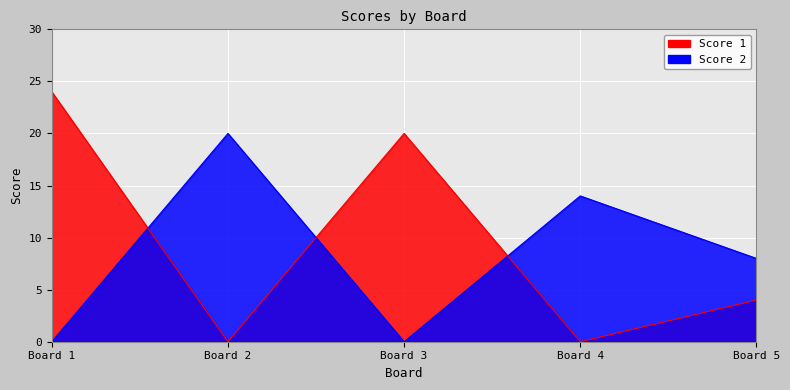

True or false: Score 1 and Score 2 cross at least once.

True